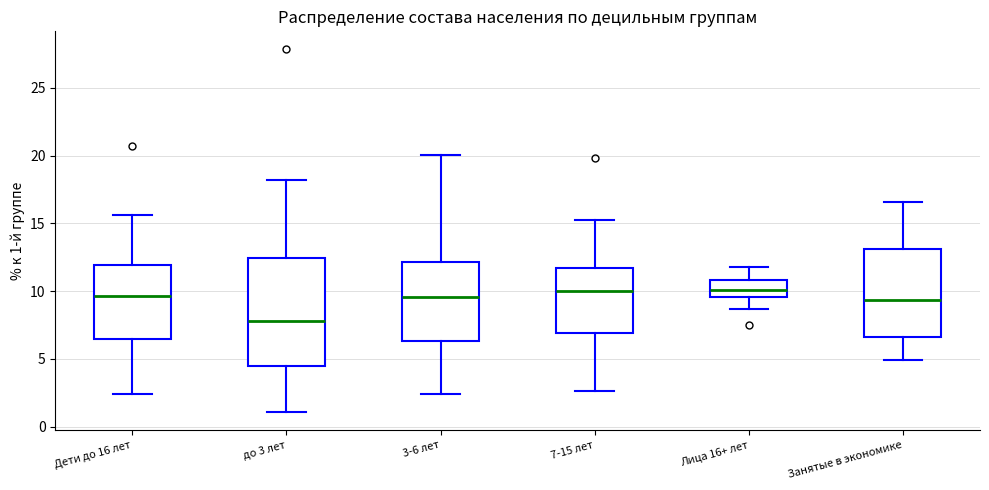

Reading left to right, transcribe this box plot: for each box, give where its median line is, the range the box spans, and where its two whiskers end, as read against the y-axis. The values are not printed on the chart, so give them approximately, as read against the axis.

Дети до 16 лет: median 9.5, box 6.5 to 12.0, whiskers 2.5 to 15.5
до 3 лет: median 8.0, box 4.5 to 12.5, whiskers 1.0 to 18.0
3-6 лет: median 9.5, box 6.5 to 12.0, whiskers 2.5 to 20.0
7-15 лет: median 10.0, box 7.0 to 11.5, whiskers 2.5 to 15.5
Лица 16+ лет: median 10.0, box 9.5 to 11.0, whiskers 8.5 to 12.0
Занятые в экономике: median 9.5, box 6.5 to 13.0, whiskers 5.0 to 16.5